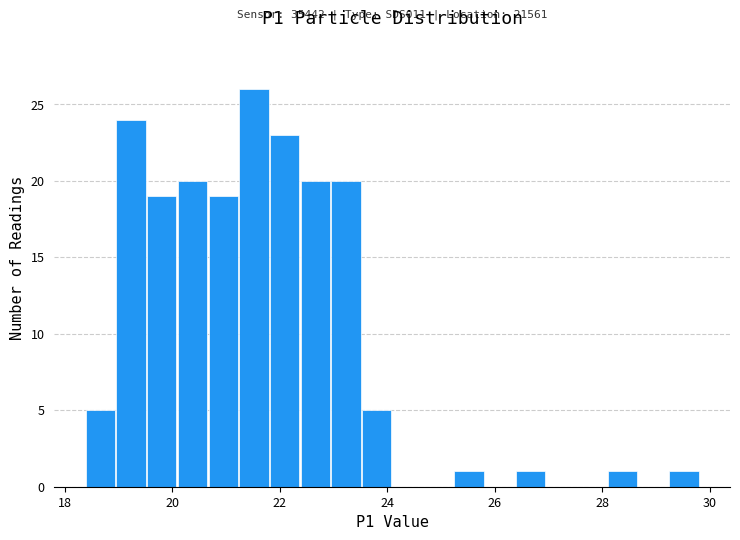

Around what value on the x-axis is the tallest bar? Give the approximate position of its centre, as read against the axis.

21.6